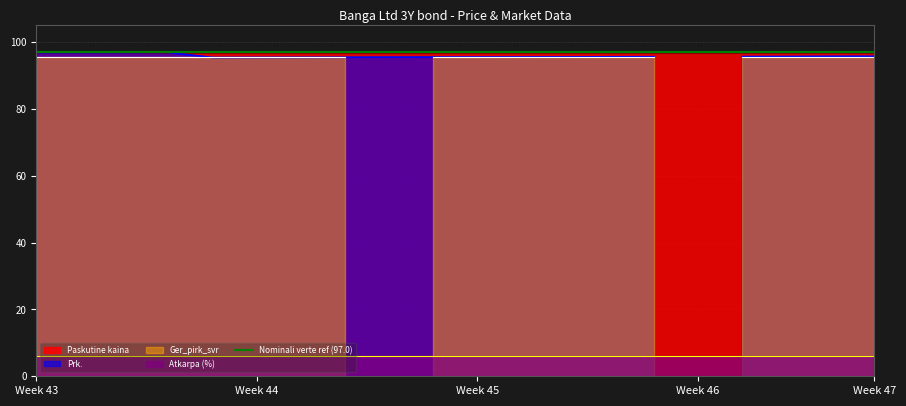

How many interior local valleys does the Prk. series have?

2